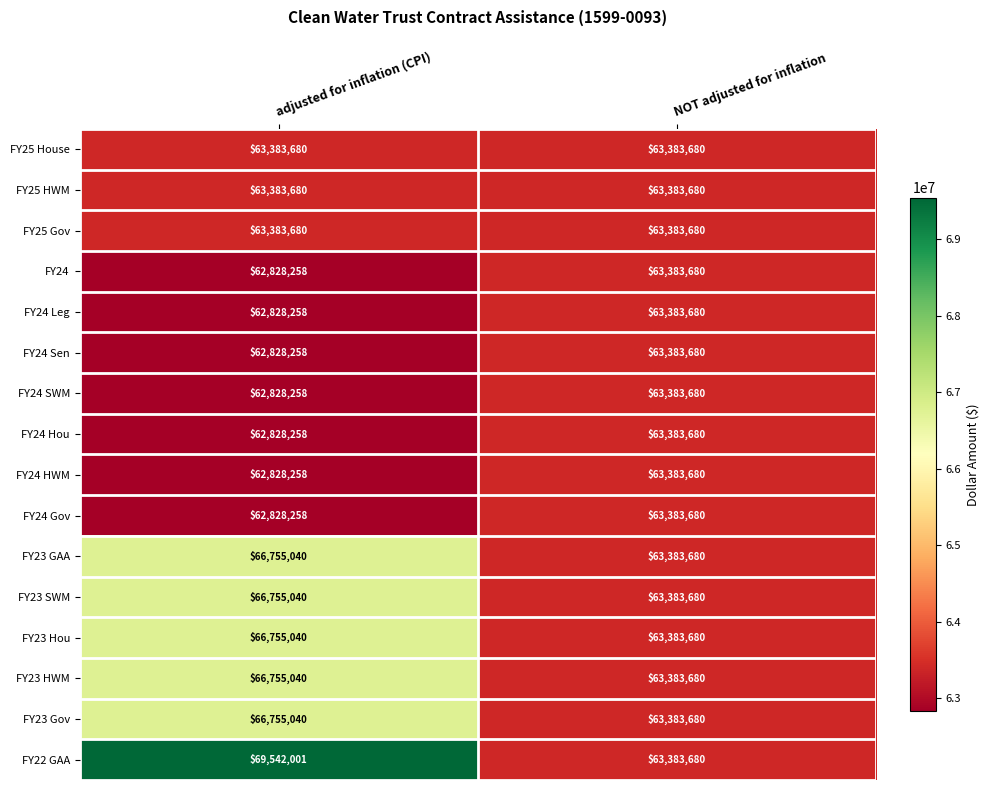

The value of FY23 SWM at NOT adjusted for inflation is 106492347. True or false?

False